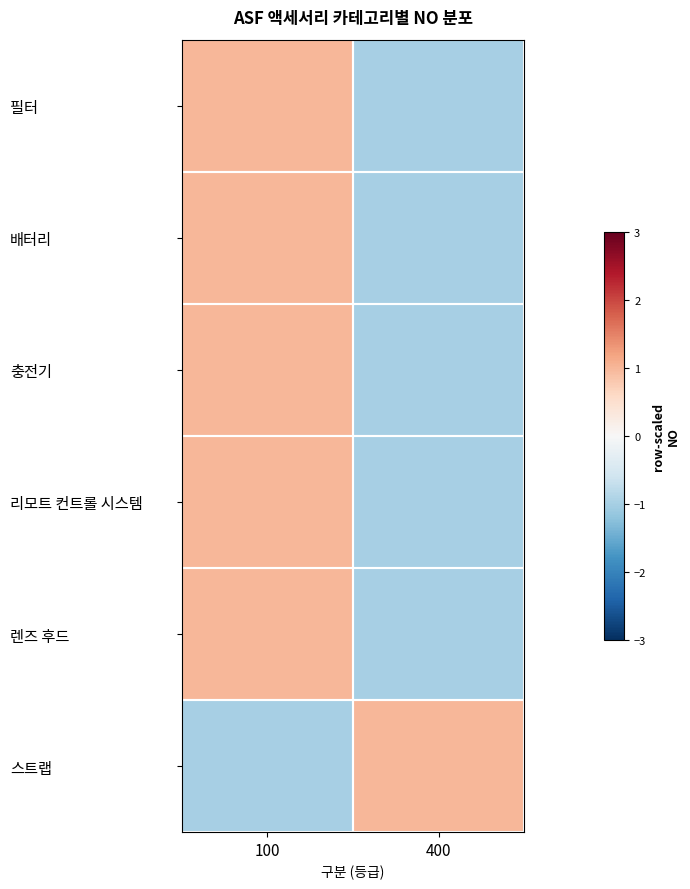

Which has a higher value, 400 or 100?

100